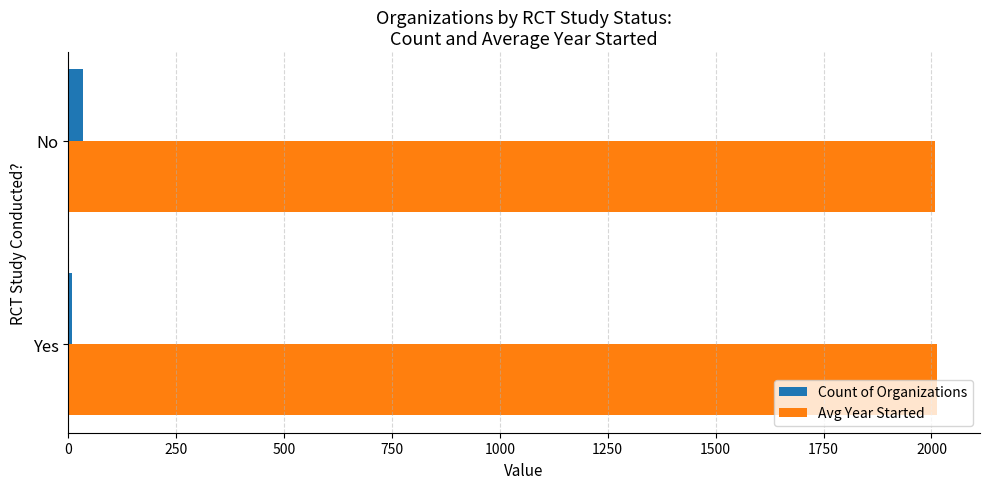

At No, list the series in order from largest to smallest.

Avg Year Started, Count of Organizations